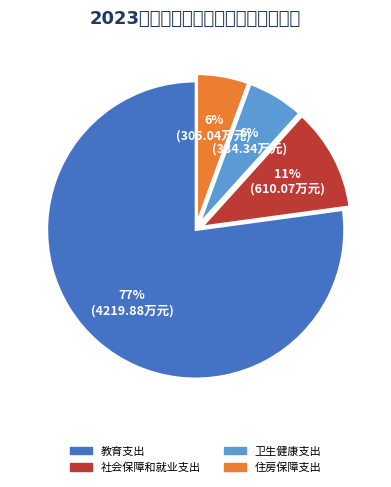

To the nearest percent, what percentage of the pie is 教育支出?

77%